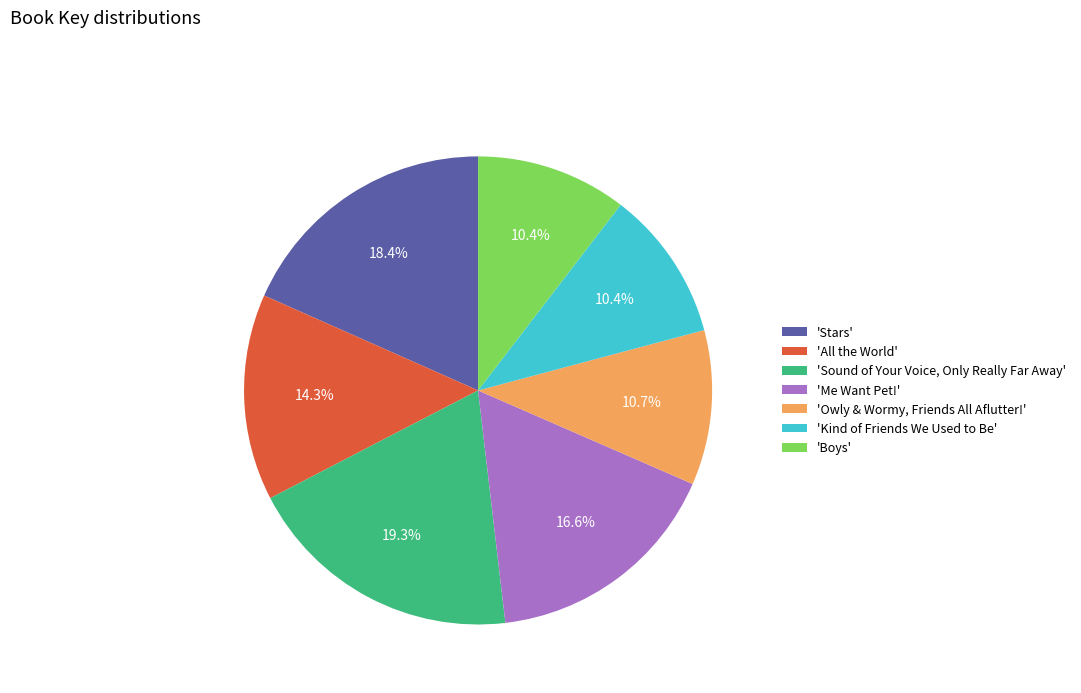

What is the total percentage of 'Stars' and 'Boys'?

28.8%